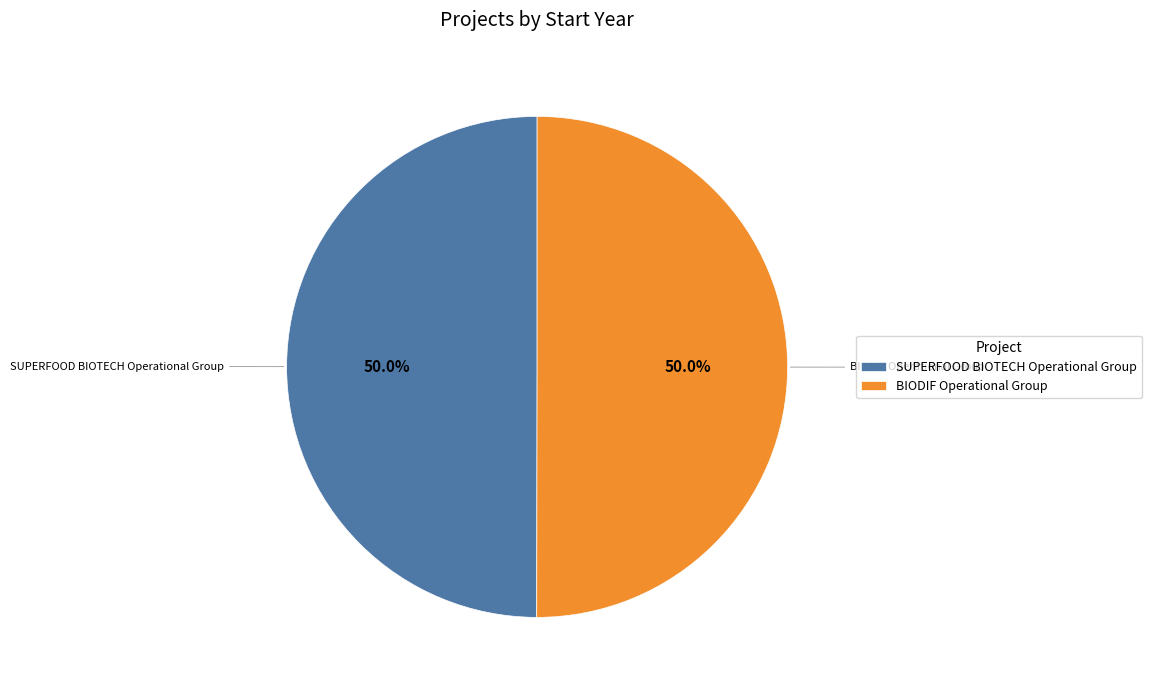

To the nearest percent, what is the combined percentage of SUPERFOOD BIOTECH Operational Group and BIODIF Operational Group?

100%